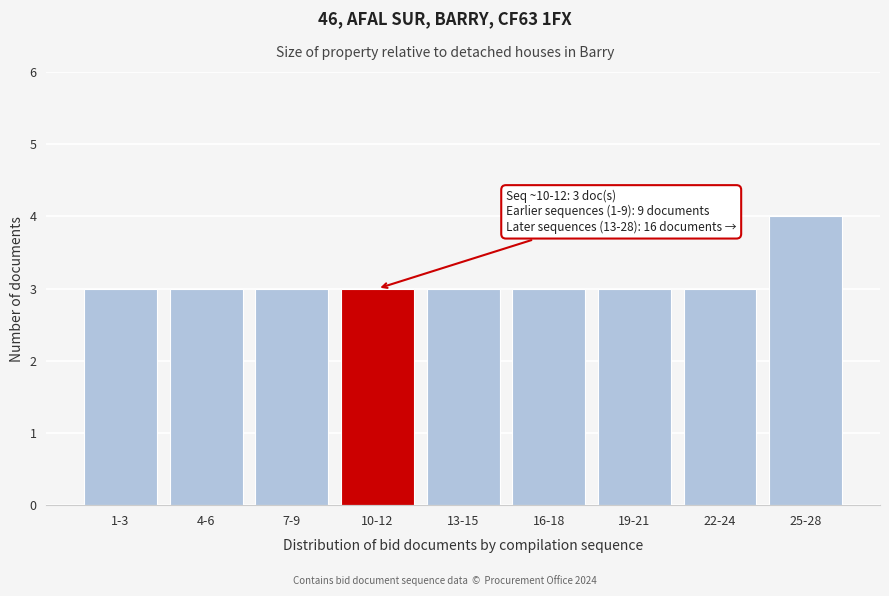

Reading right to left, transcribe all the data shown in this chart.

4	3	3	3	3	3	3	3	3